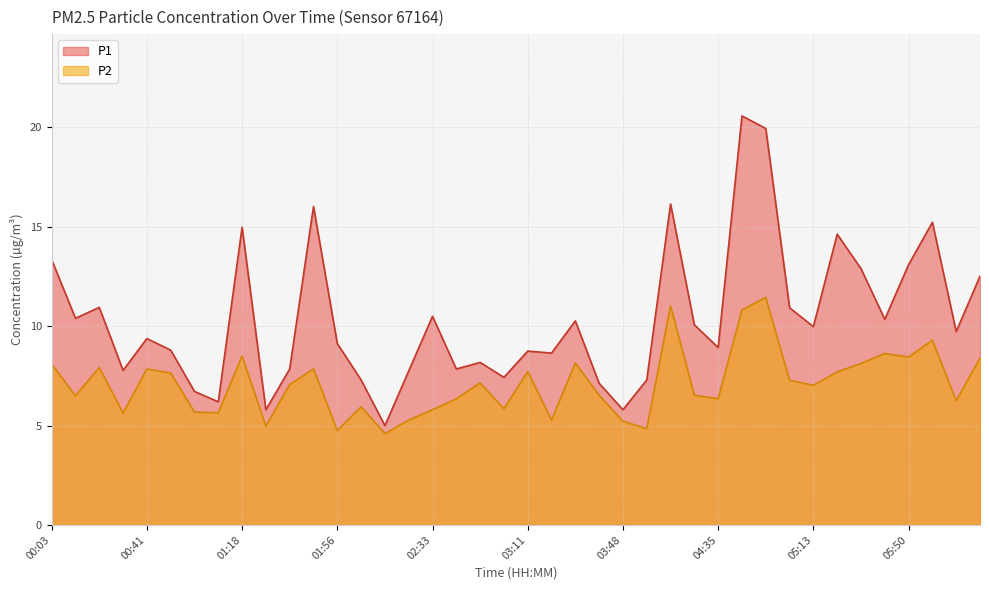

True or false: P1 and P2 intersect in this chart.

False